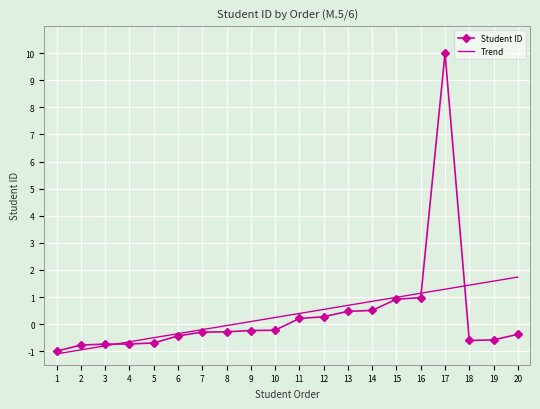

Is it true that Student ID equals -1.4 at 2?

False